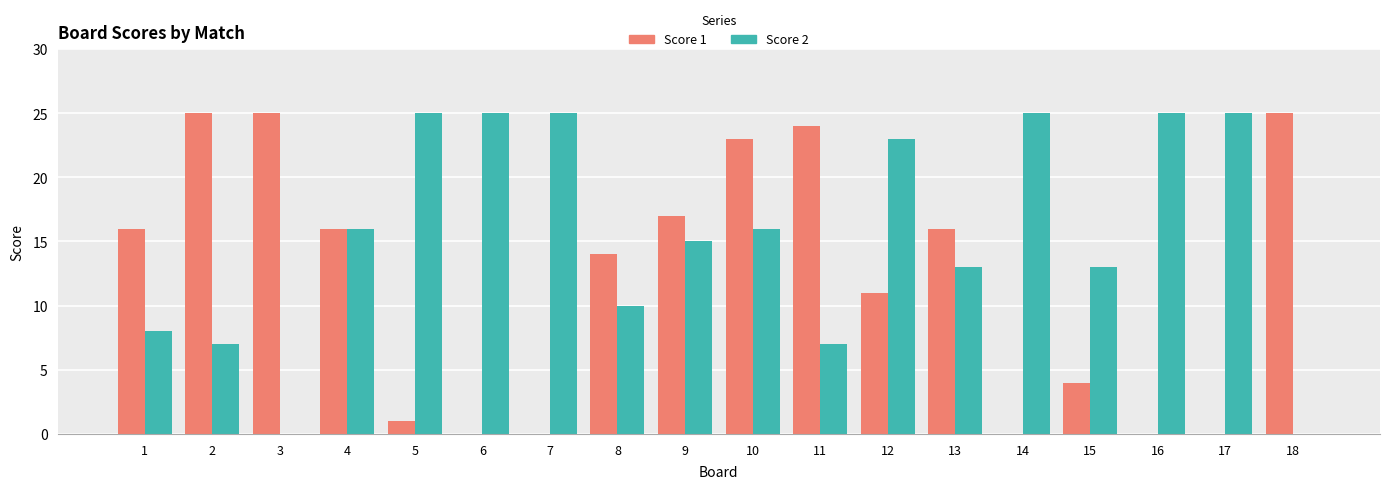

Reading left to right, transcribe all the data shown in this chart.

Score 1: 16	25	25	16	1	0	0	14	17	23	24	11	16	0	4	0	0	25
Score 2: 8	7	0	16	25	25	25	10	15	16	7	23	13	25	13	25	25	0